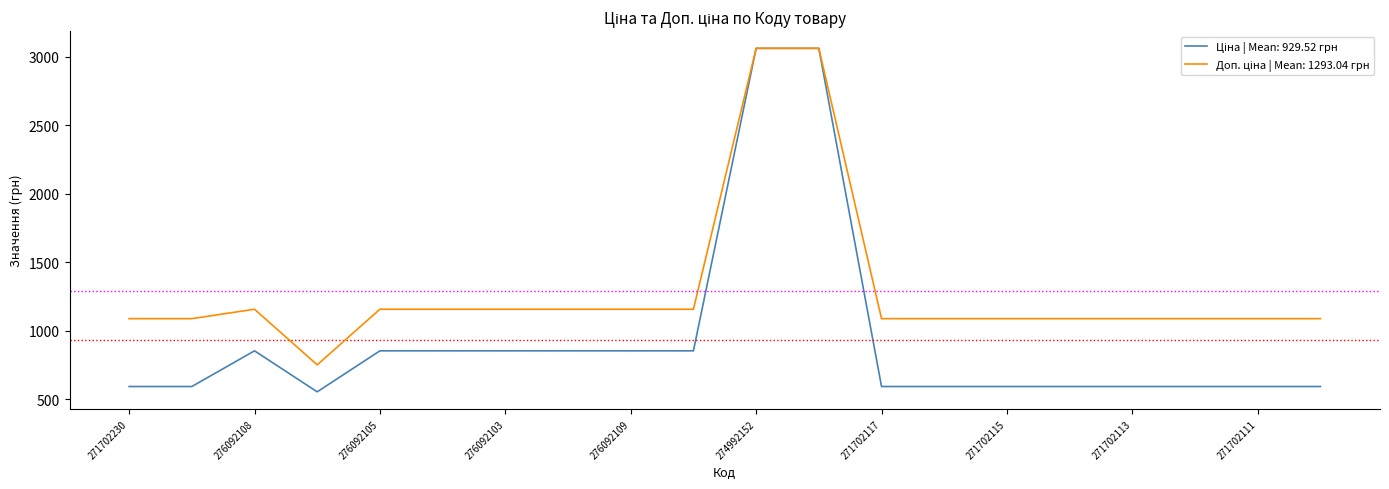

What is the minimum value shown in the chart?

555.1